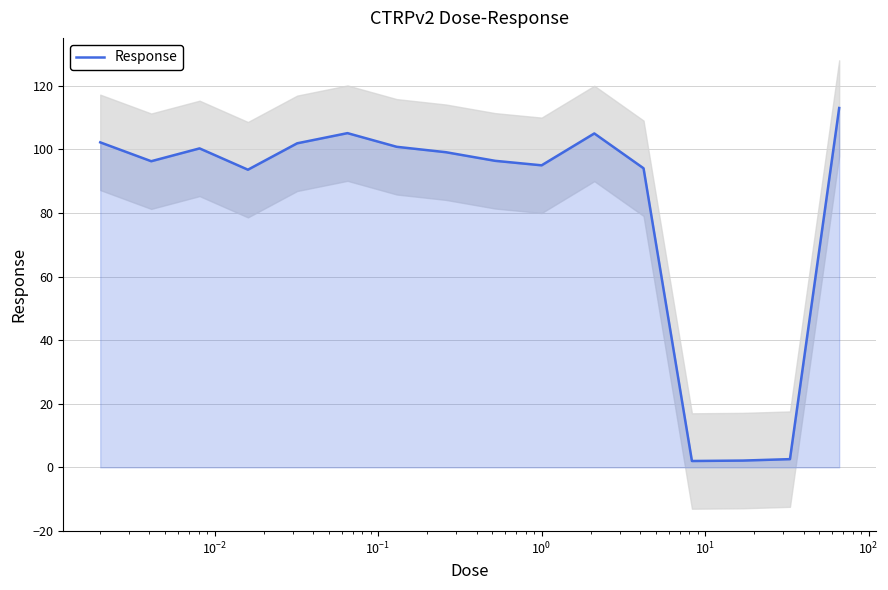

Reading left to right, extract all data points from this chart.

102.2	96.3	100.3	93.6	101.9	105.1	100.8	99.1	96.4	95.0	105.0	94.0	2.0	2.1	2.6	113.0